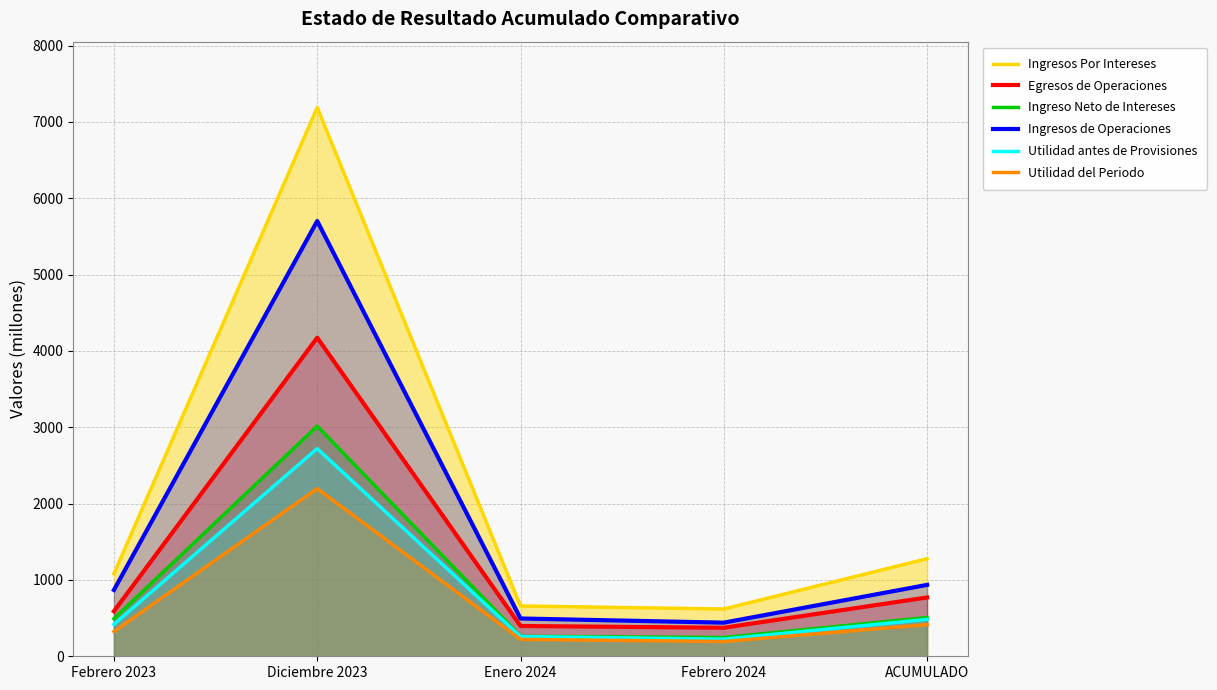

Where is the first local maximum for Ingreso Neto de Intereses?

Diciembre 2023